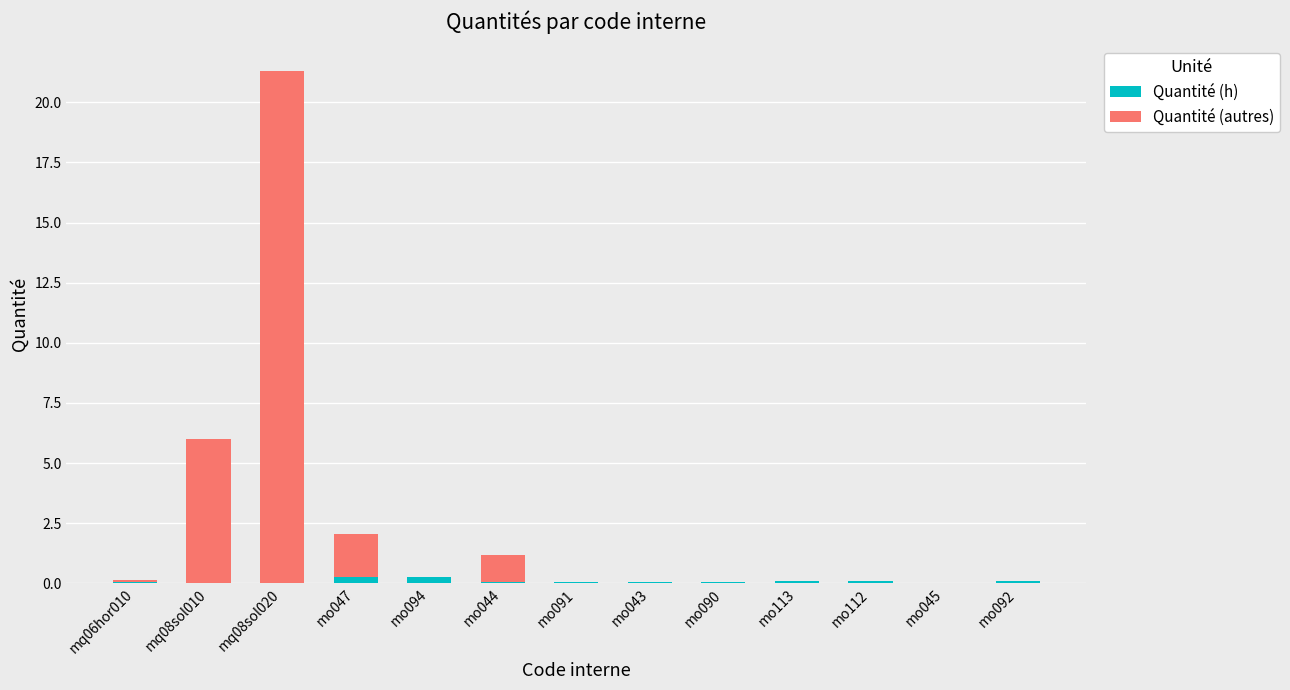

How many categories are shown in the chart?

13